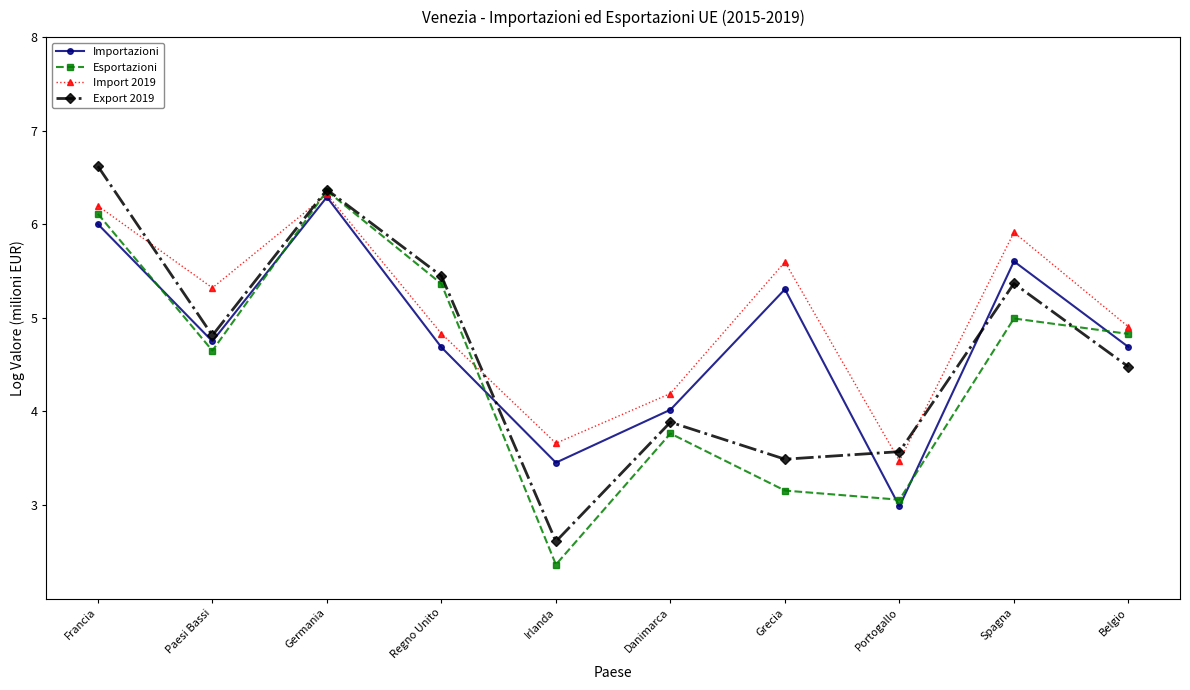

Where is the first local maximum for Export 2019?

Germania